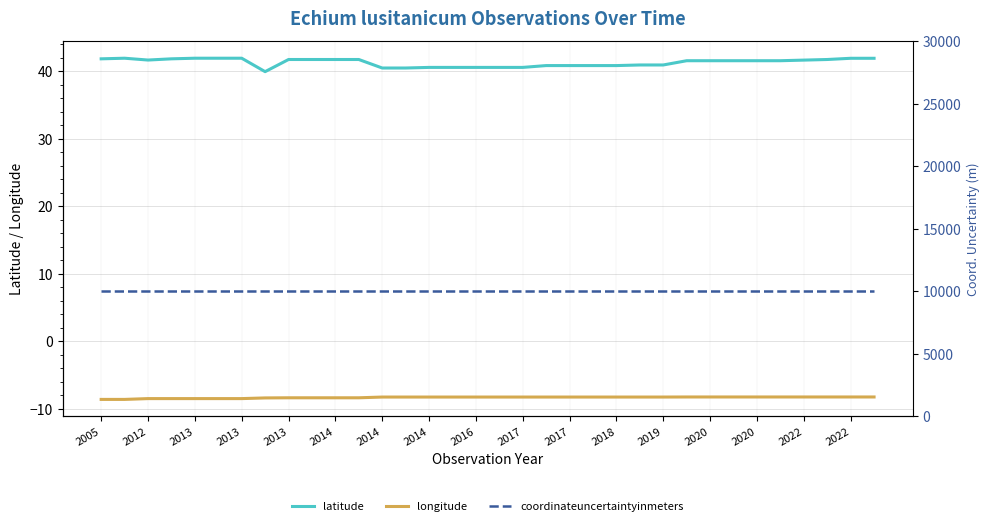

What is the value of the longitude point at the 11th from the left?

-8.3